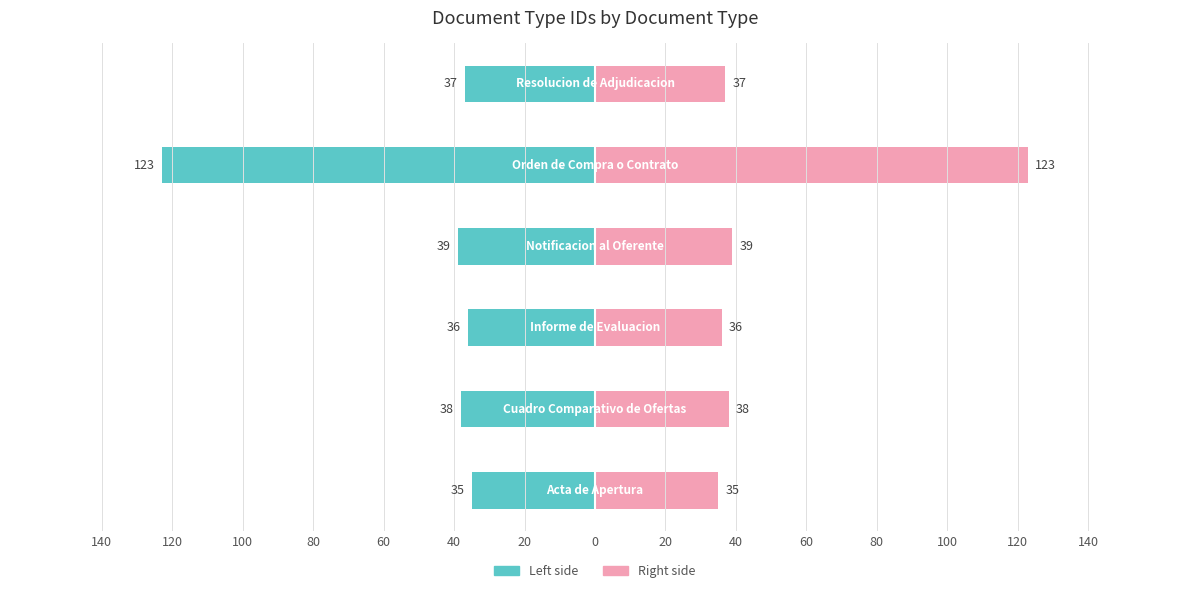

Reading left to right, transcribe all the data shown in this chart.

tipo_documento_id (left): -35	-38	-36	-39	-123	-37
tipo_documento_id (right): 35	38	36	39	123	37